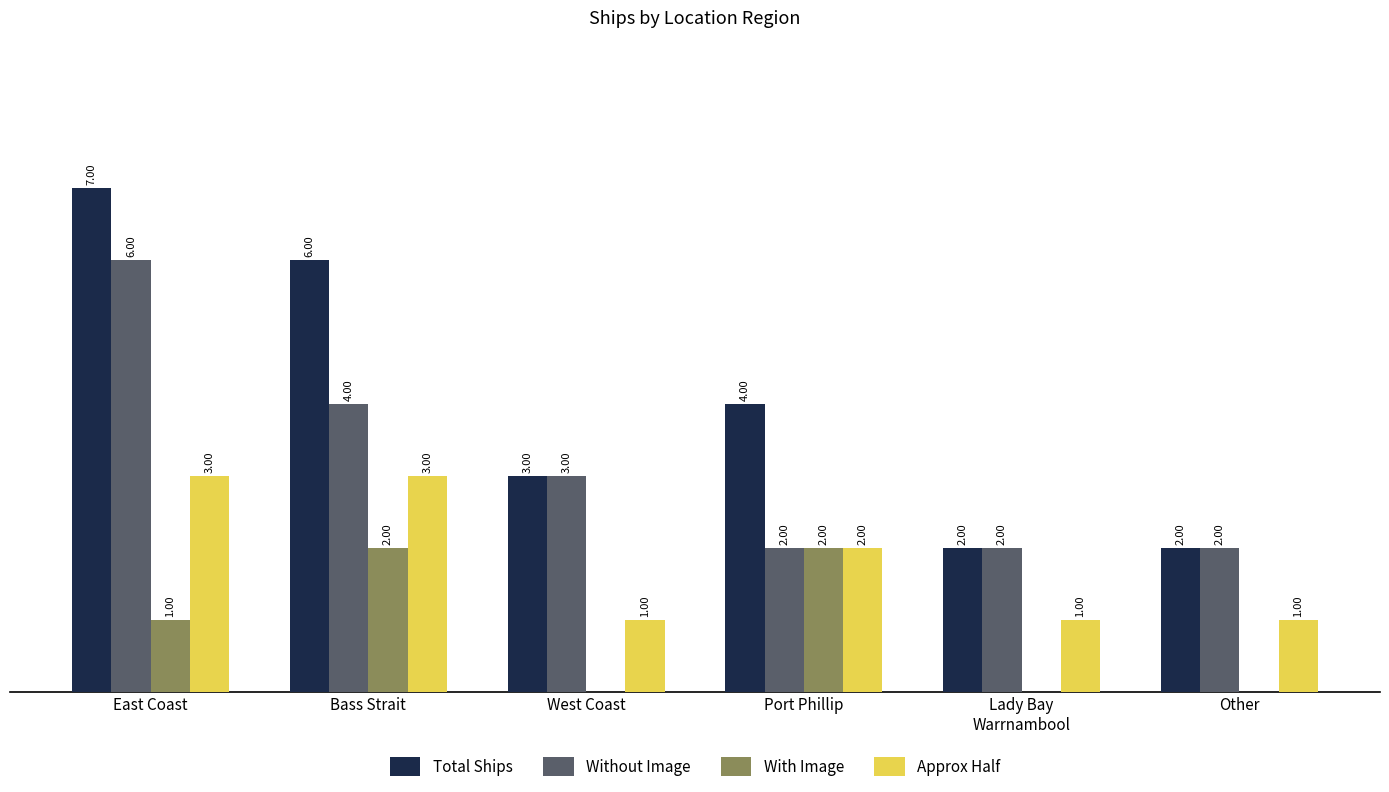

Which label corresponds to the largest value in the chart?

East Coast